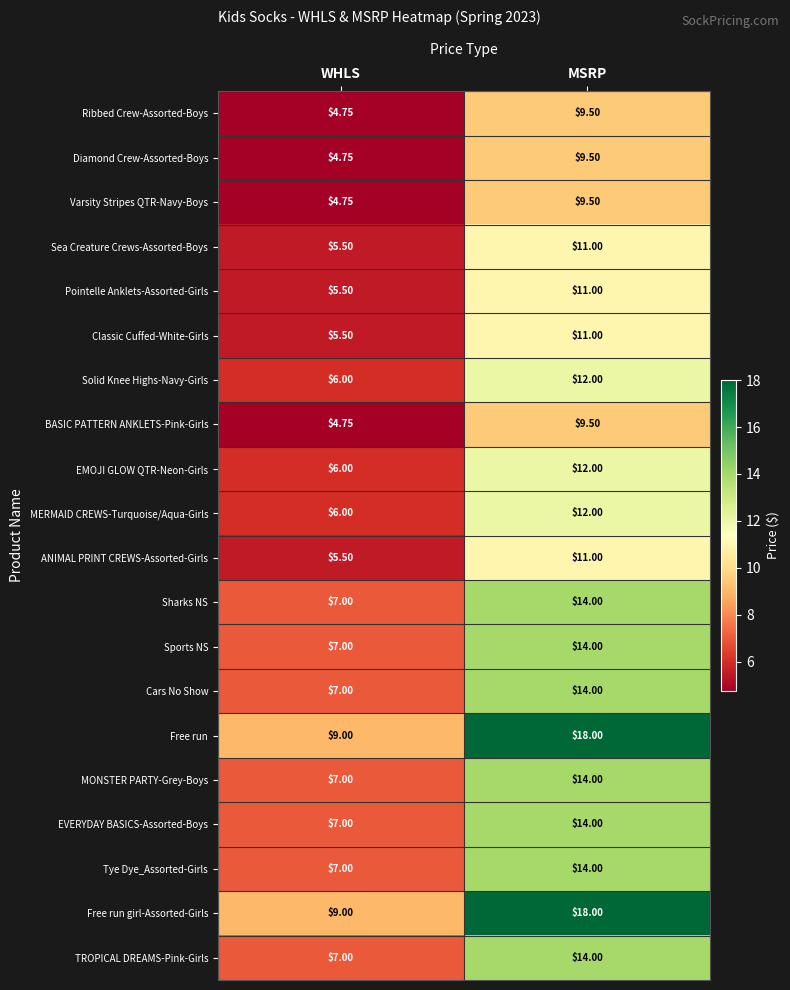

List the labels in order of Sports NS value, largest first.

MSRP, WHLS